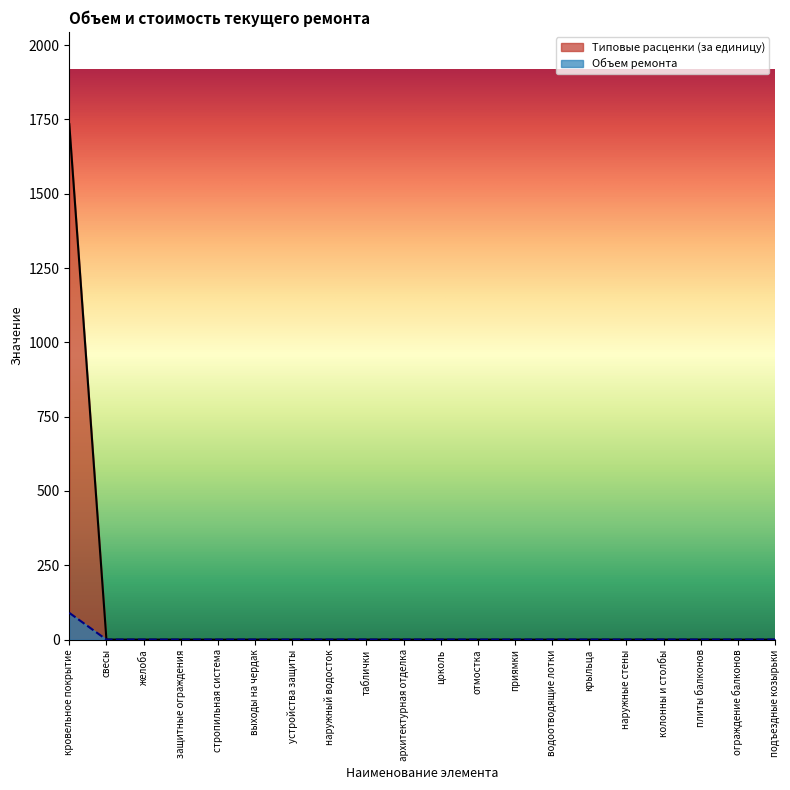

How many lines are shown in the chart?

2